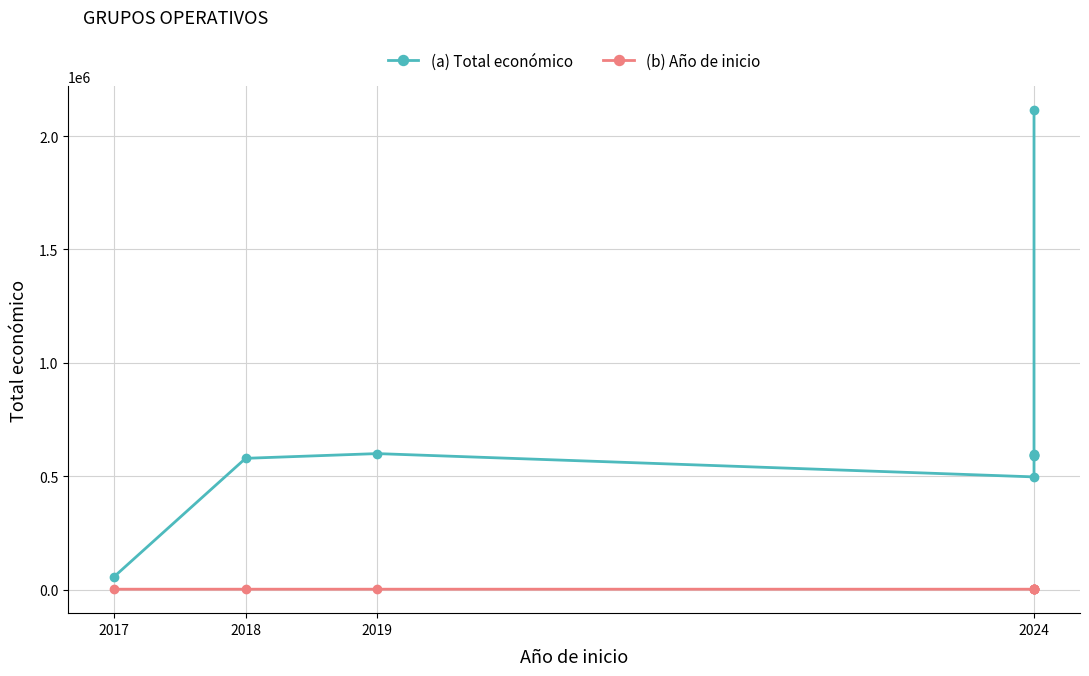

What is the greatest value displayed?

2115848